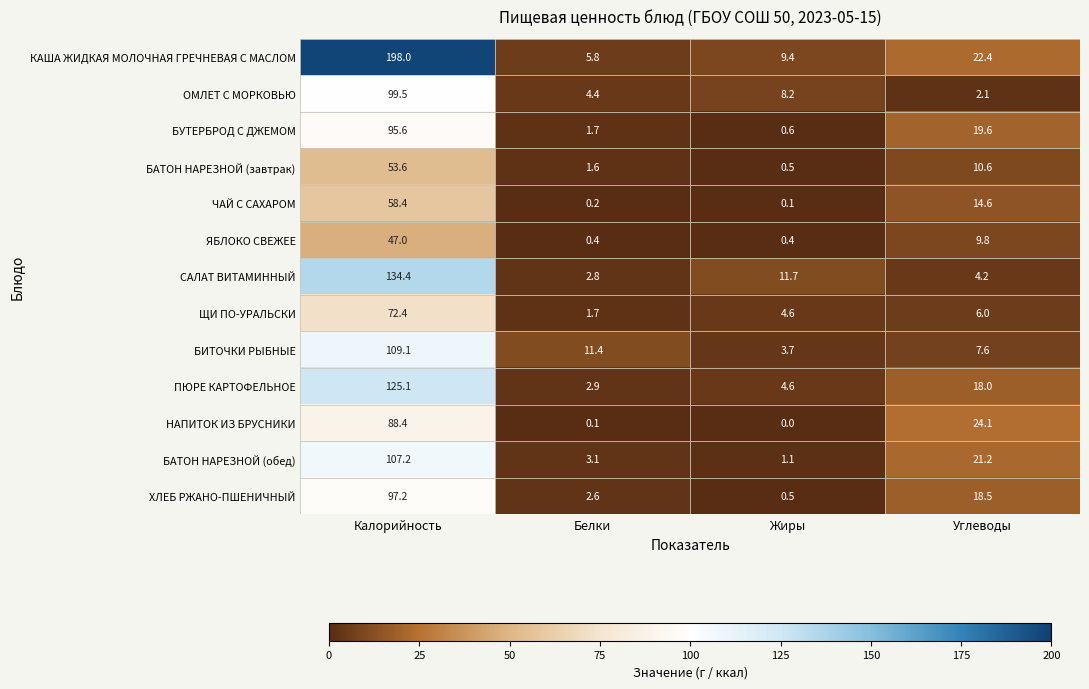

How many series are shown in this chart?

13